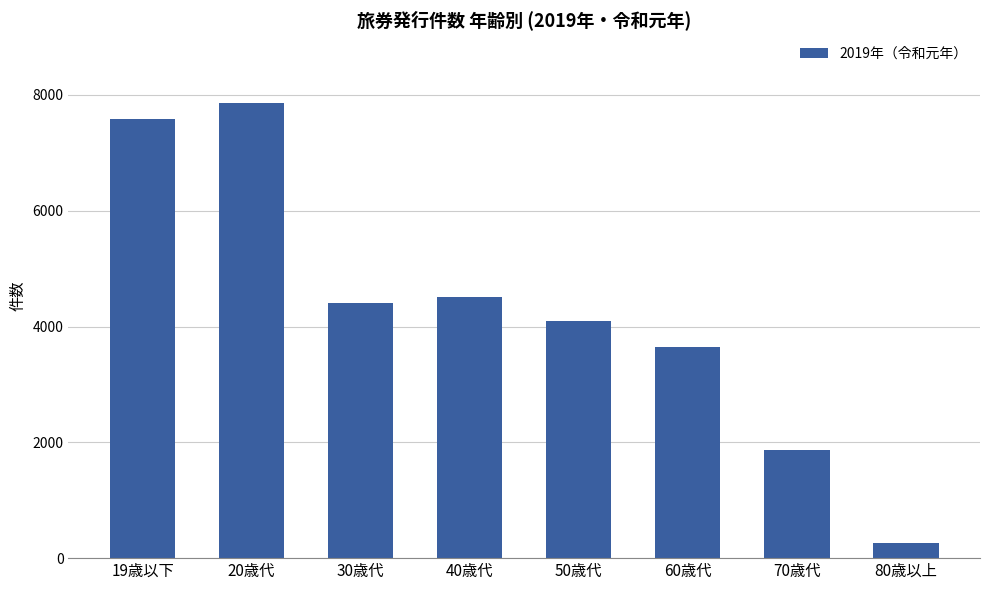

Reading left to right, list all the values displayed in this chart.

7585	7869	4404	4519	4099	3643	1861	268